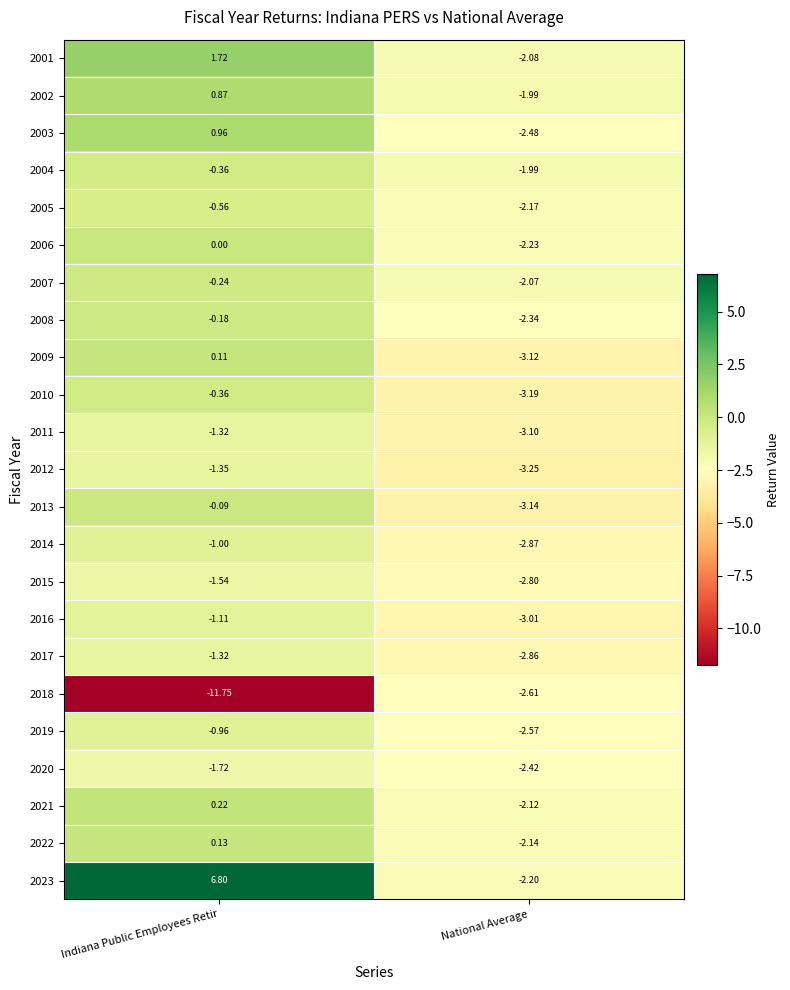

Where does the 2021 series first go above 0?

Indiana Public Employees Retir